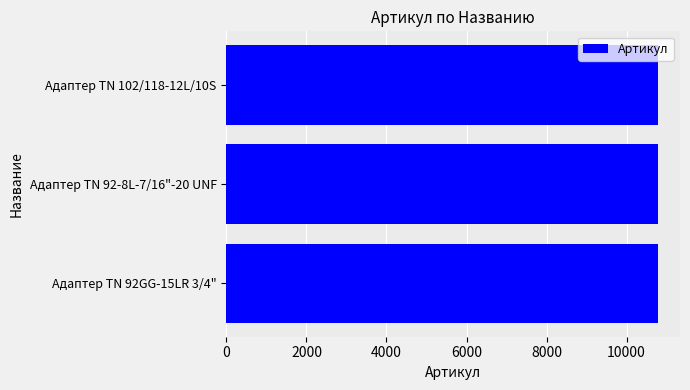

Is it true that the value at Адаптер ТN 102/118-12L/10S is 5638?

False